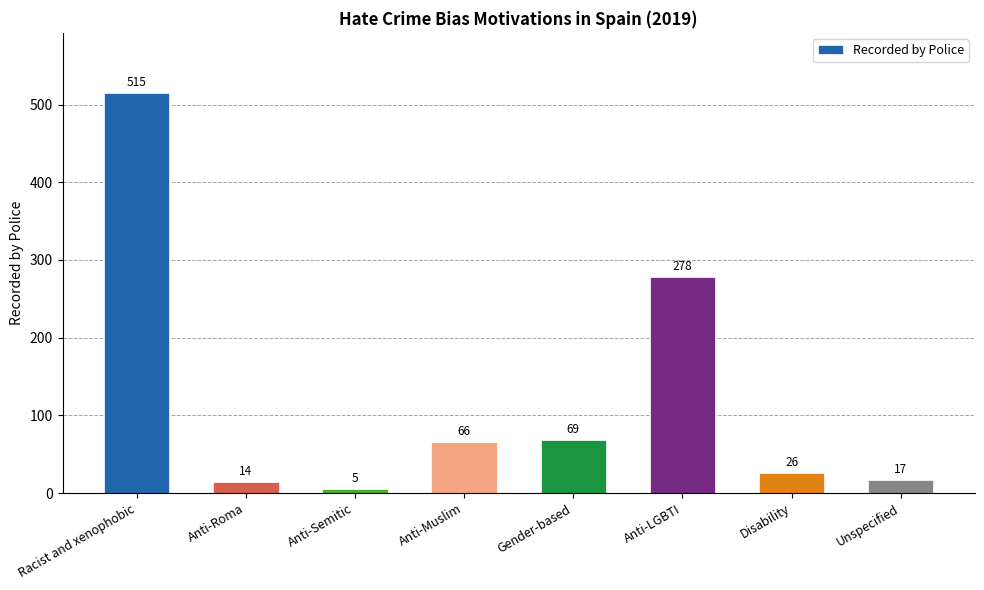

Reading right to left, what are all the values shown in this chart?

17	26	278	69	66	5	14	515